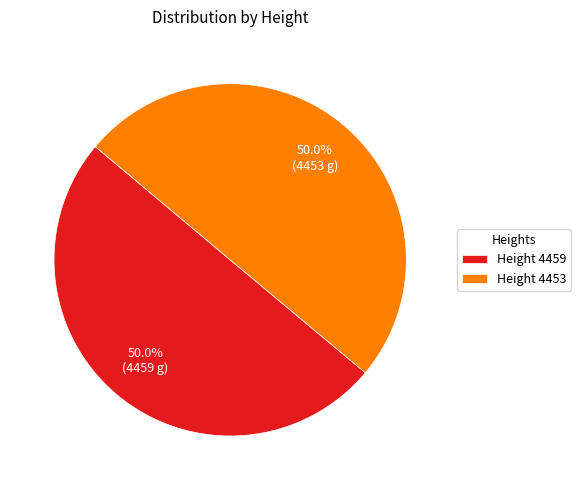

What percentage is NOT represented by Height 4459?

50.0%